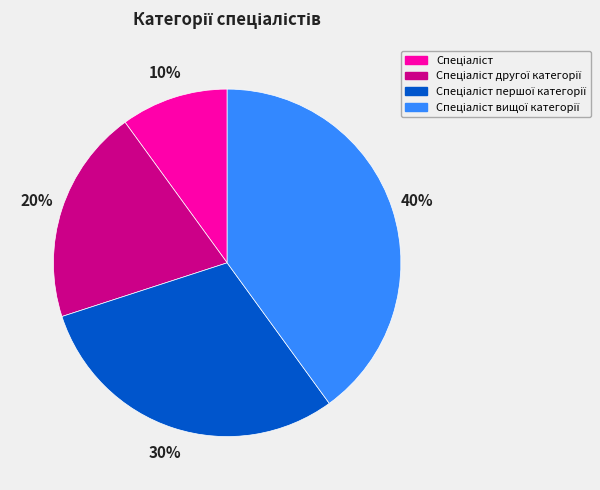

To the nearest percent, what is the average slice percentage?

25%